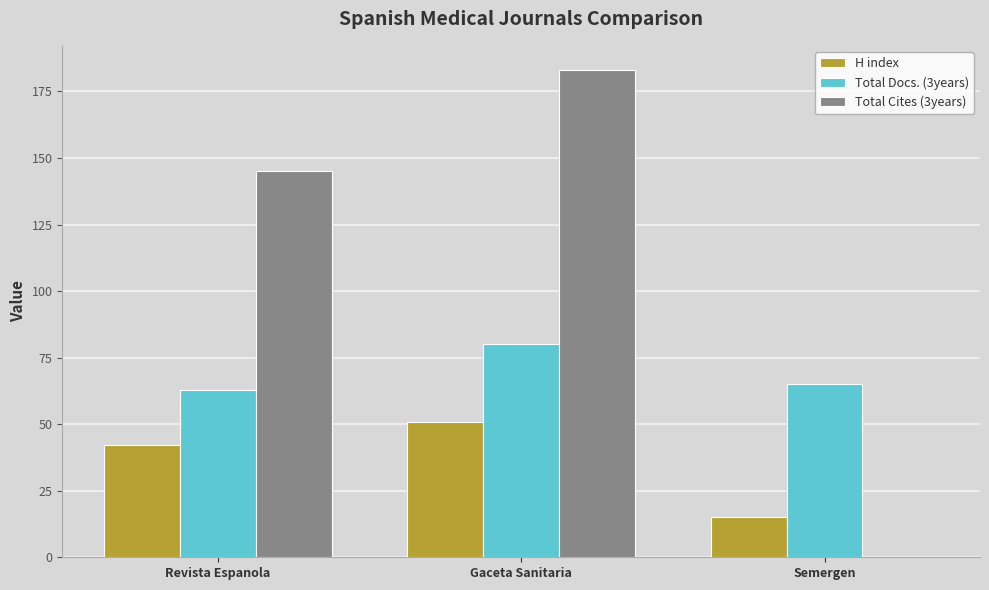

Reading left to right, what are all the values shown in this chart?

H index: Revista Espanola=42	Gaceta Sanitaria=51	Semergen=15
Total Docs. (3years): Revista Espanola=63	Gaceta Sanitaria=80	Semergen=65
Total Cites (3years): Revista Espanola=145	Gaceta Sanitaria=183	Semergen=0